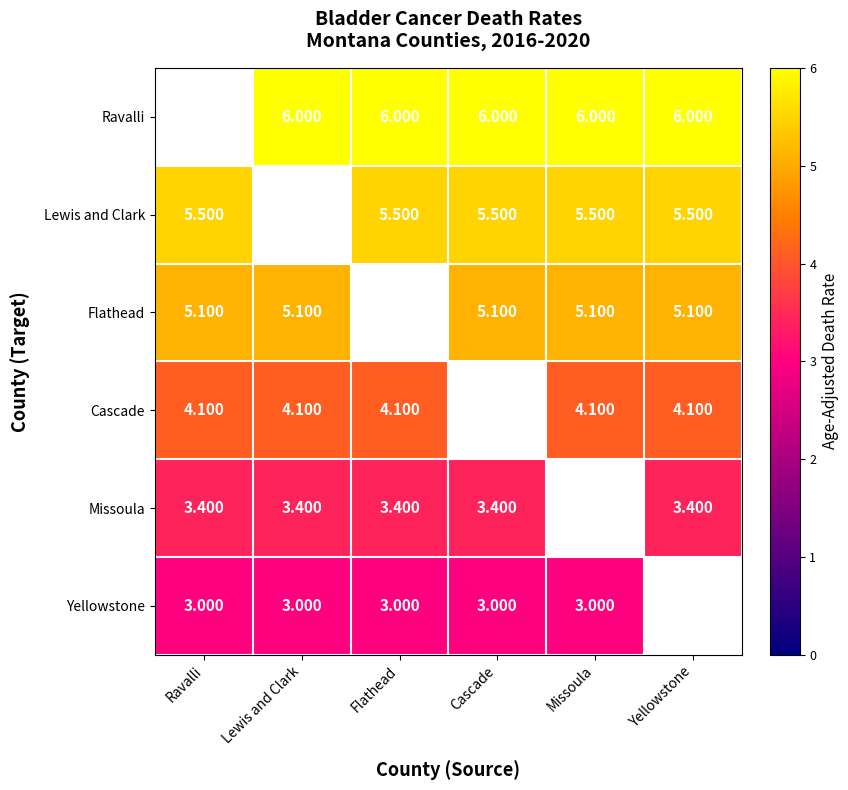

Is the value of Flathead at Lewis and Clark greater than the value of Missoula at Flathead?

Yes